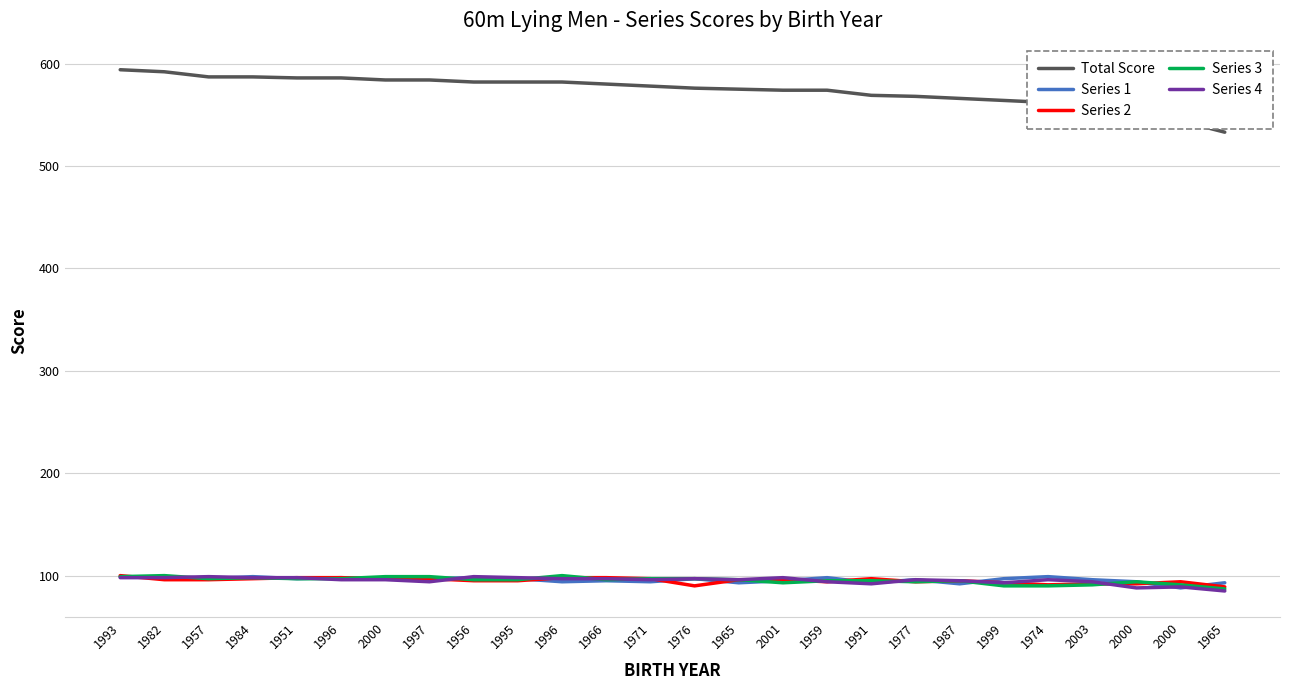

At which label does Series 2 first exceed 96?

1993